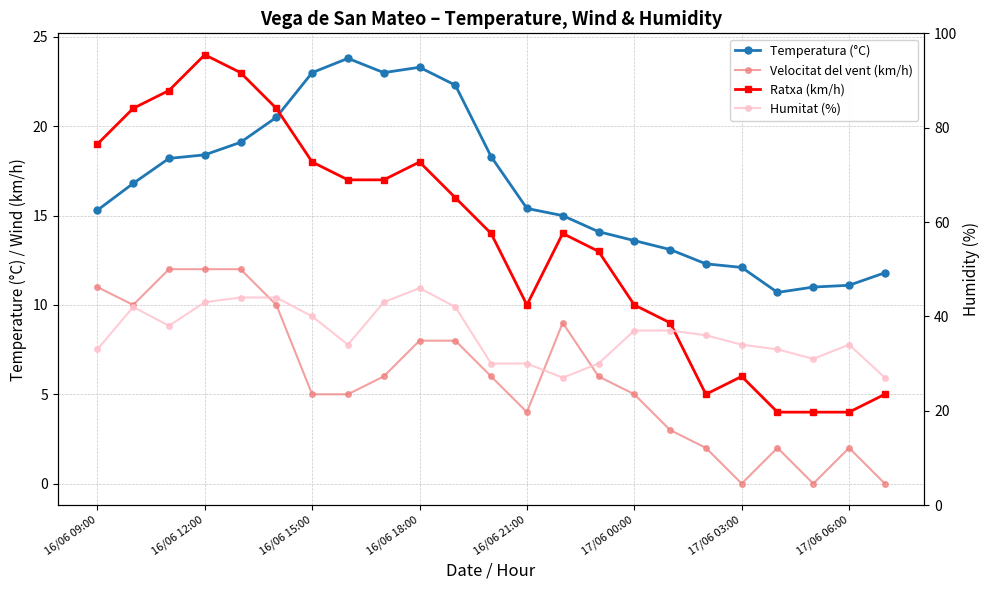

At which label is Temperatura (°C) closest to 17?

16/06 12:00